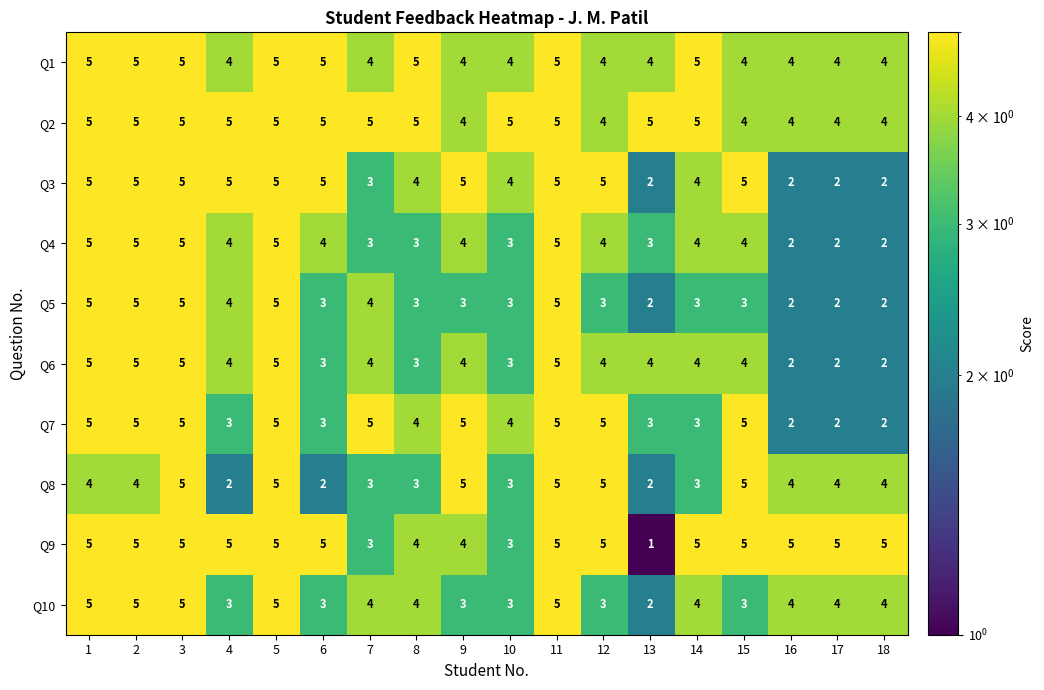

Count the Q3 values in the range 3 to 5.

14